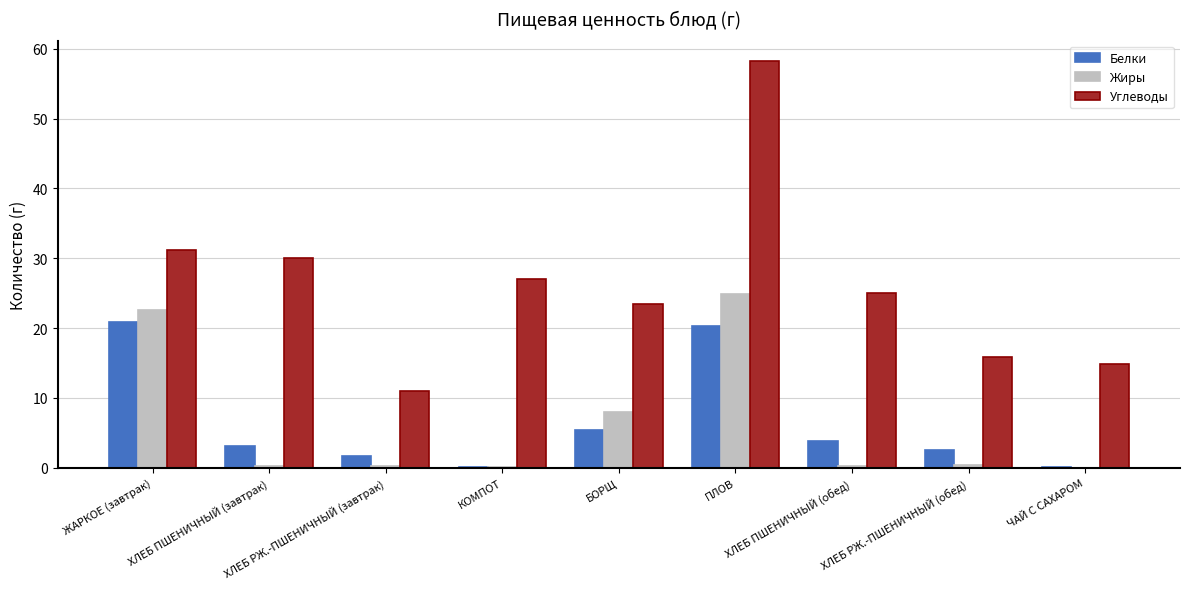

Which series changed the most between ПЛОВ and ХЛЕБ ПШЕНИЧНЫЙ (обед)?

Углеводы